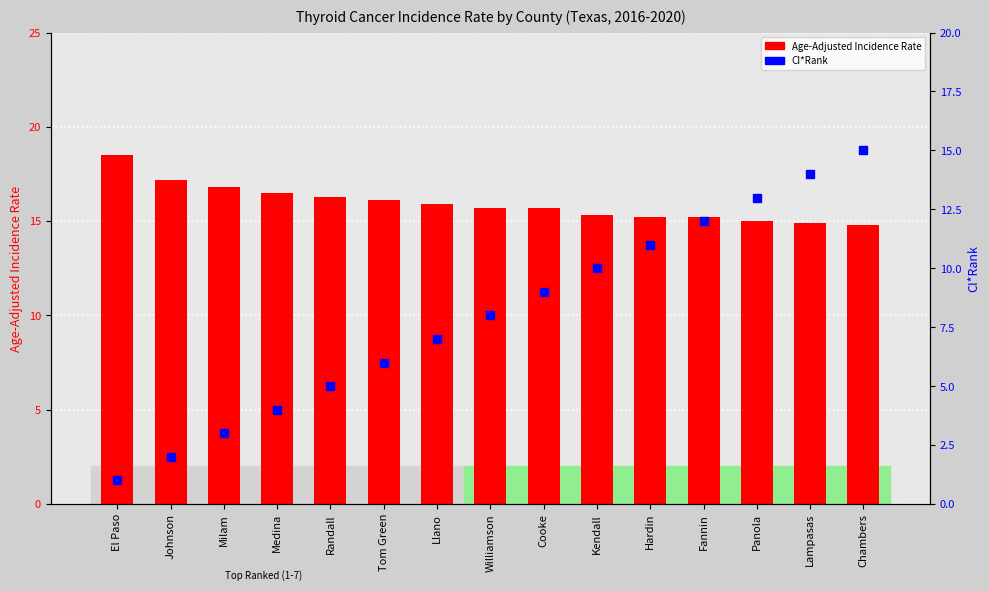

What are all the series names shown in the legend?

Age-Adjusted Incidence Rate, CI*Rank